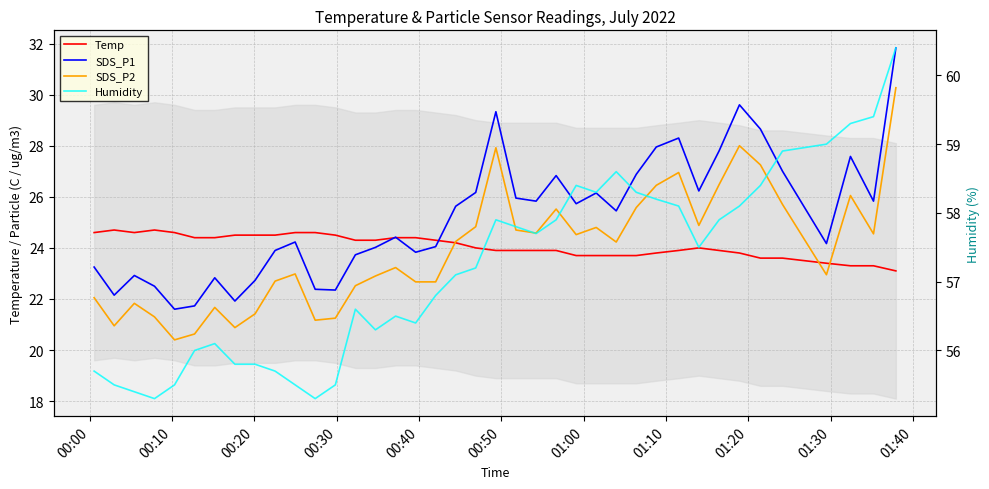

Does the chart have visible grid lines?

Yes